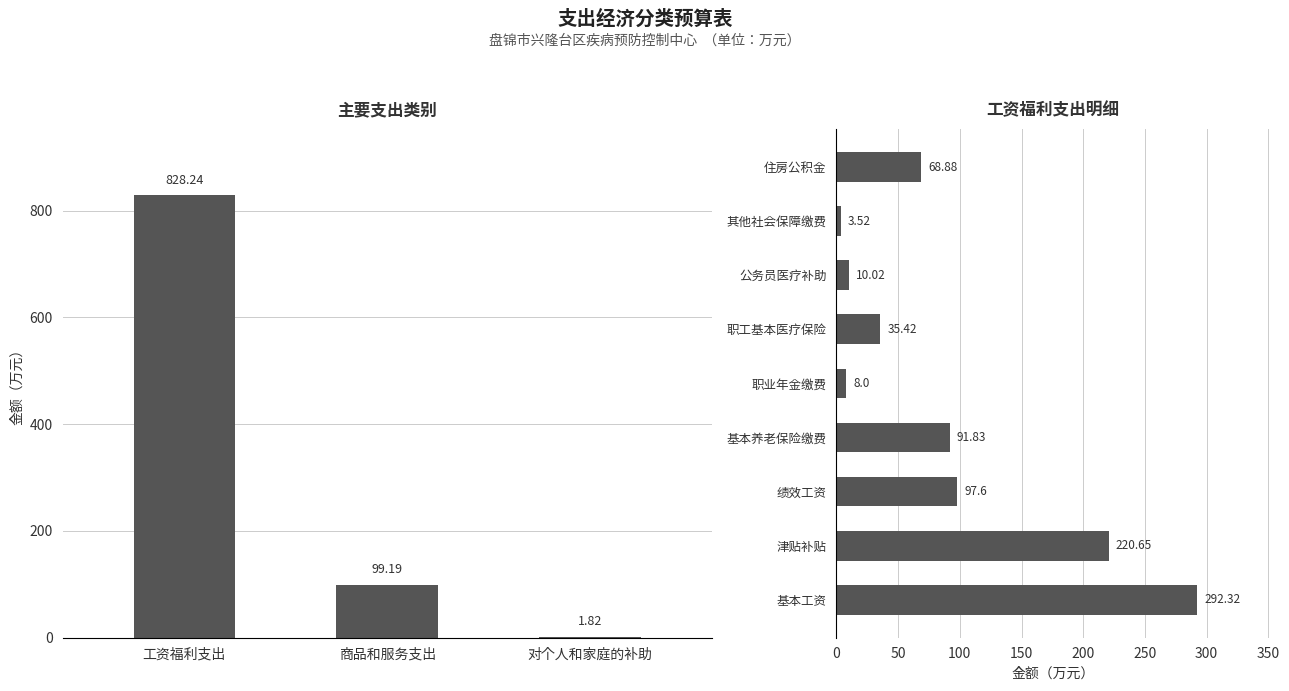

What is the sum of all values?

828.2